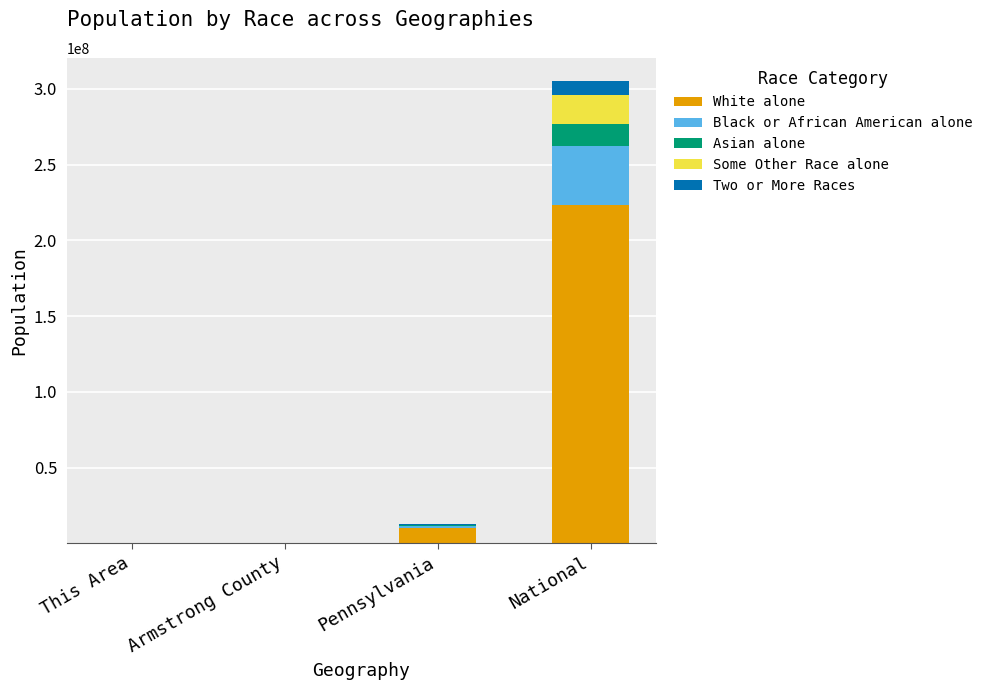

At which category is the sum across all series the highest?

National